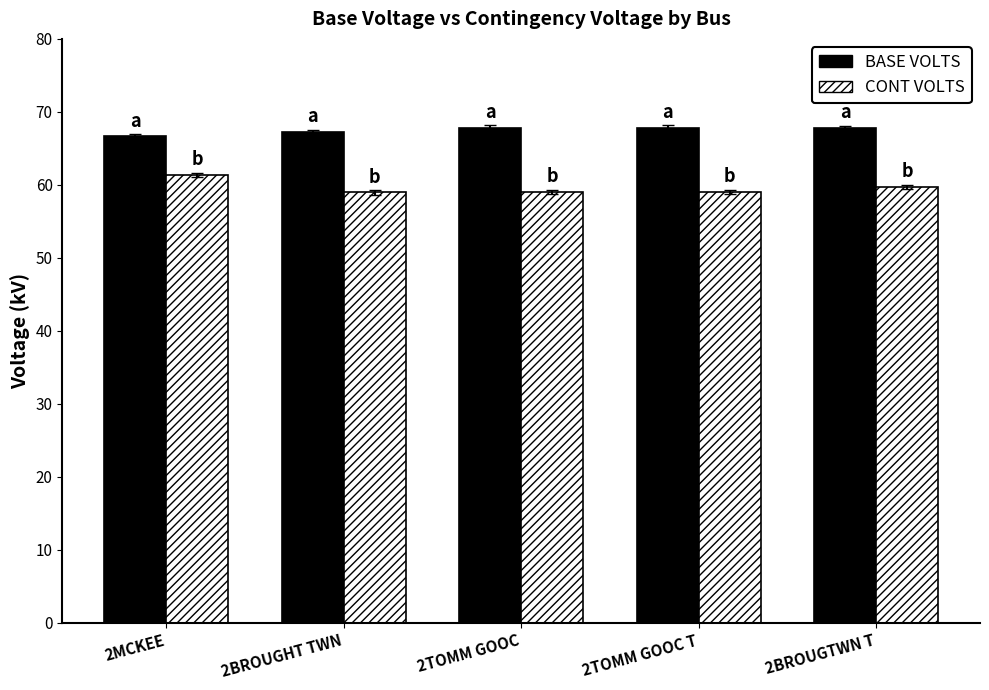

What is the sum of all BASE VOLTS values?

337.4